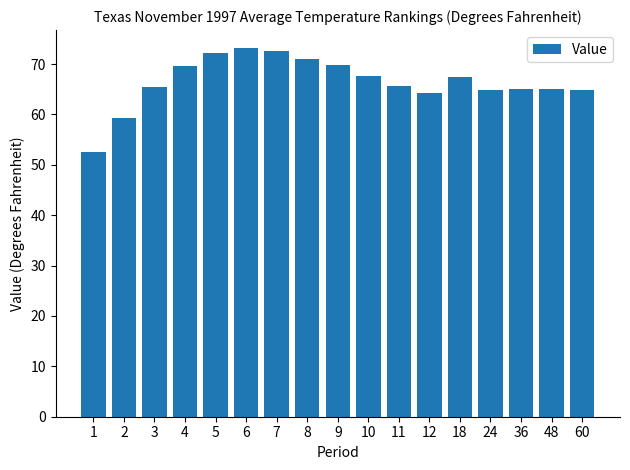

True or false: the data shows 73.1 at 6.

True